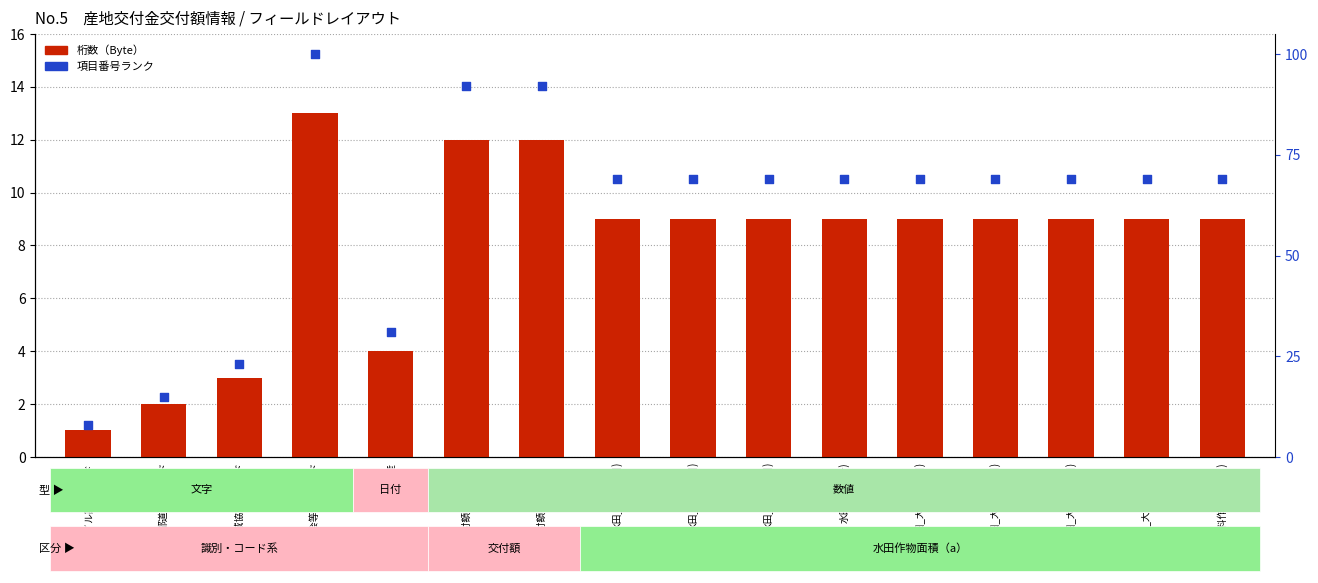

At which category is the sum across all series the highest?

地域協議会等管理コード